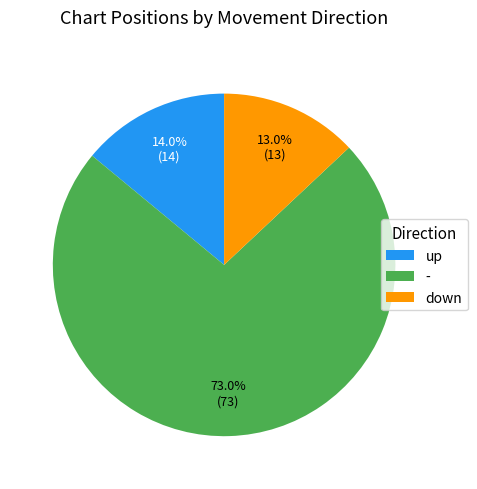

Approximately how many times larger is the value at up compared to down?

1.1